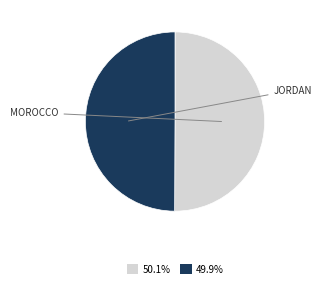

Combined, do 50.1% and 49.9% account for over 50%?

Yes